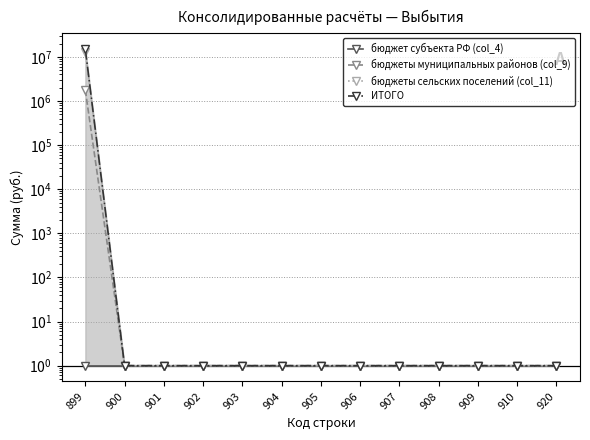

What is the difference between the maximum and second lowest values in the ИТОГО series?

14994978.7